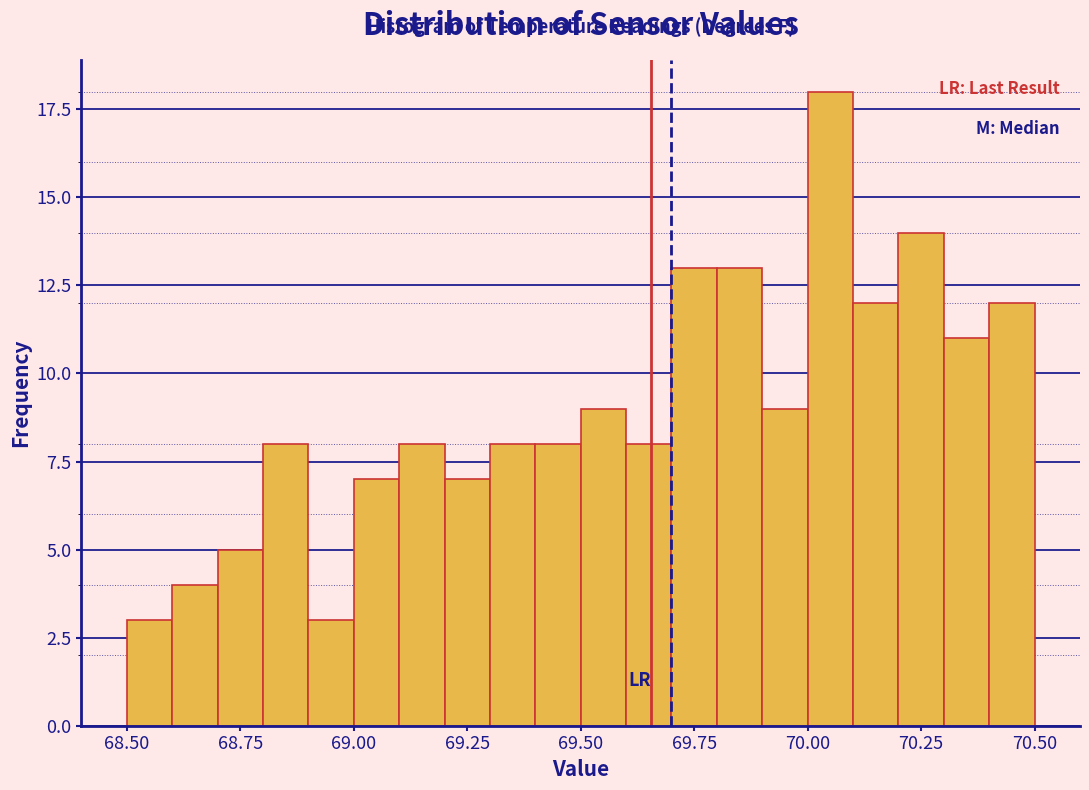

Read against the x-axis, roughly where is the centre of the tallest bar?

70.05